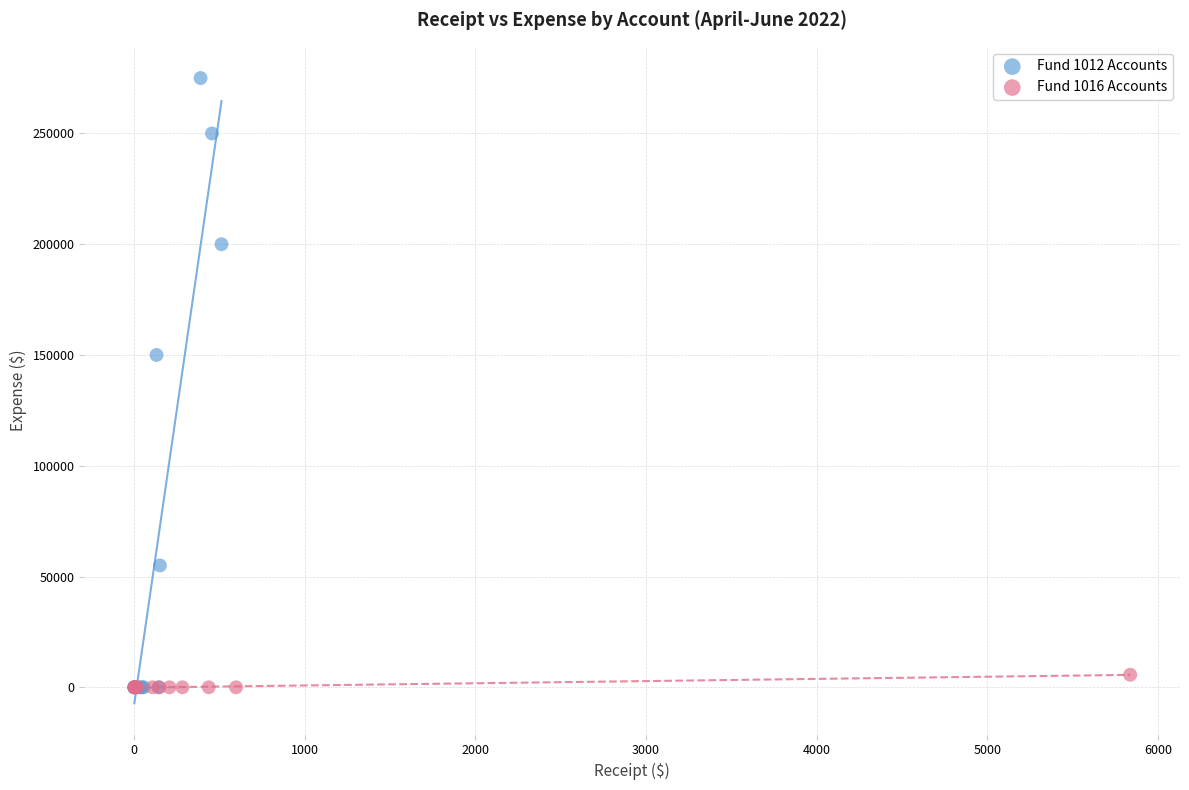

Which series has the widest spread of Y values?

Fund 1012 Accounts